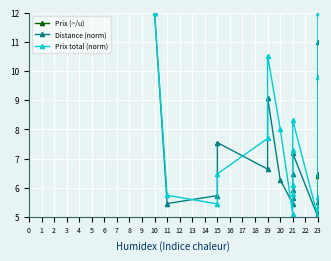

What is the difference between the maximum and minimum values in the Prix (~/u) series?

5.2